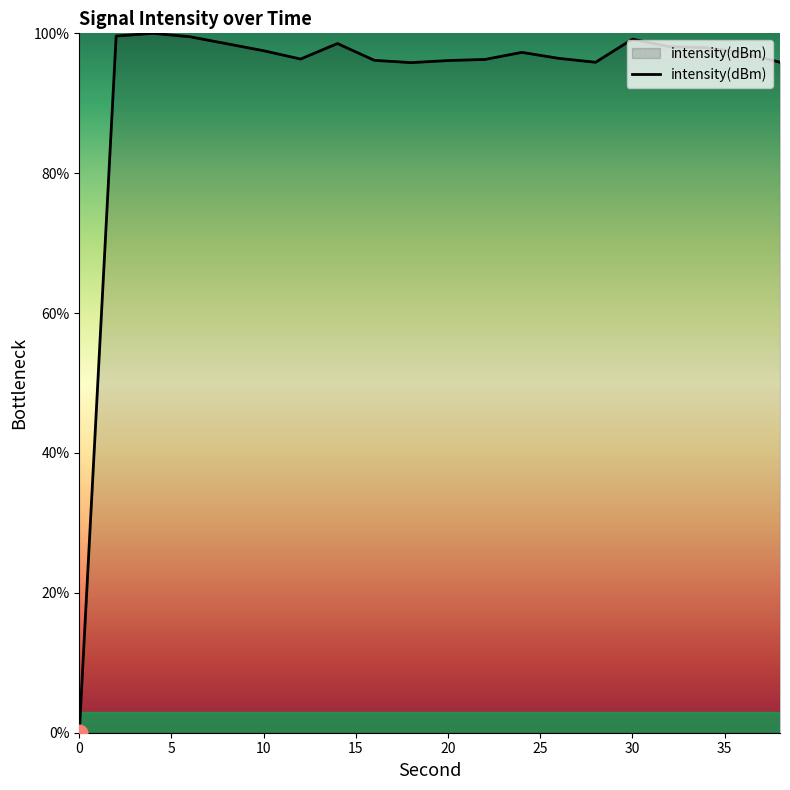

How many points are higher than both their immediate neighbors (excluding endpoints)?

4